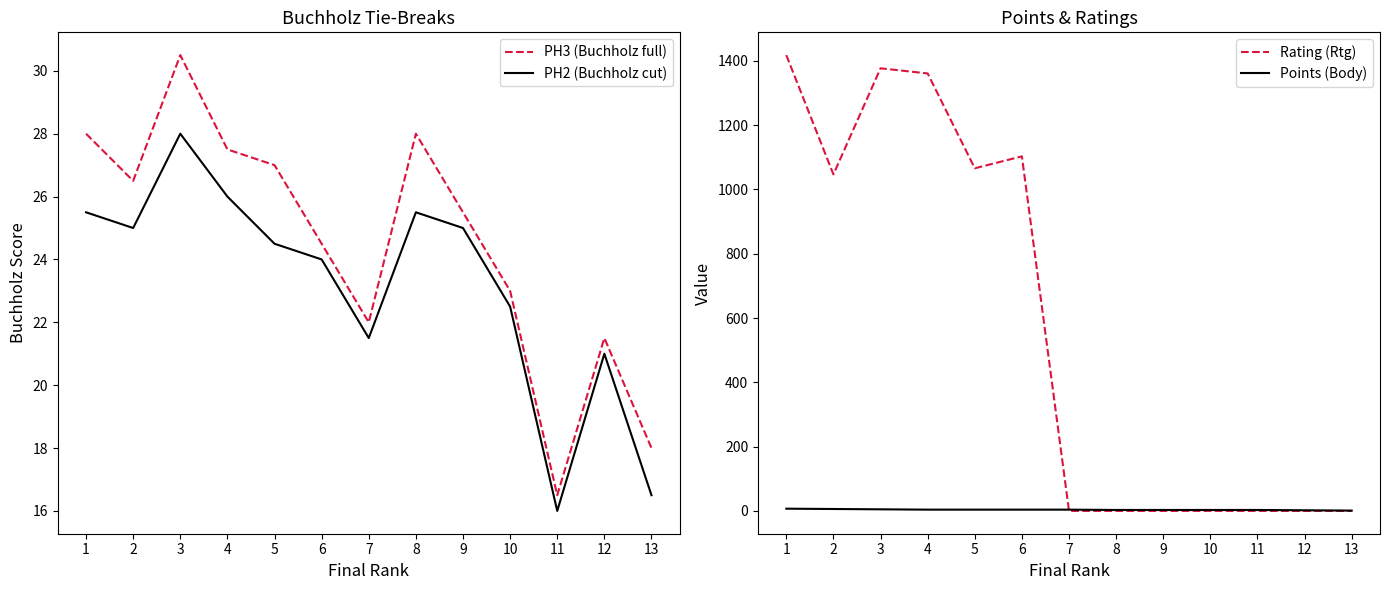

Which series has the largest total across all categories?

Rating (Rtg)